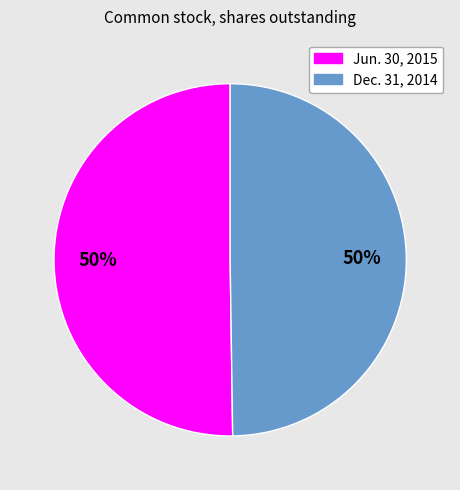

To the nearest percent, what is the average slice percentage?

50%